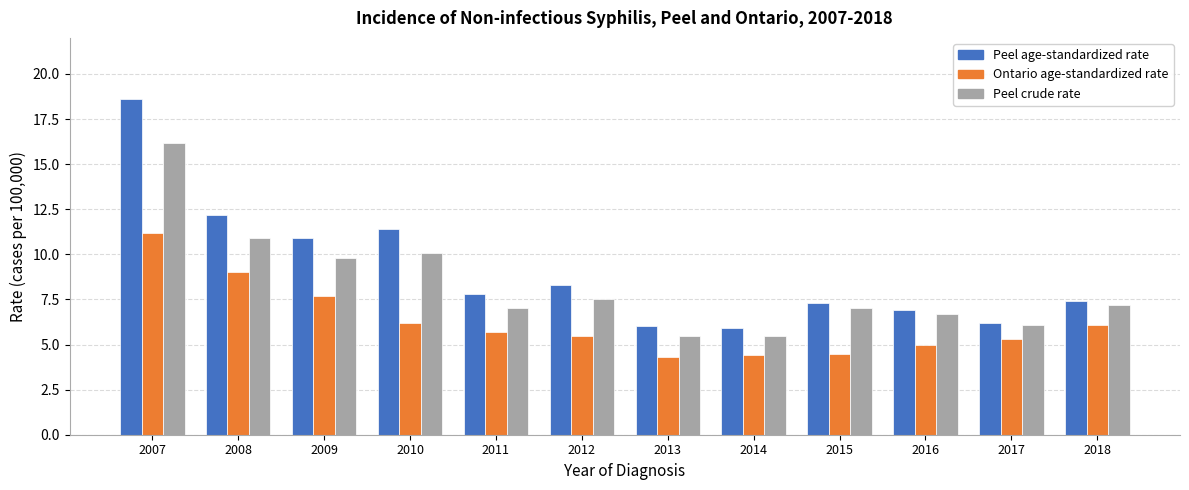

What is the difference between the Peel crude rate values at 2016 and 2009?

3.1